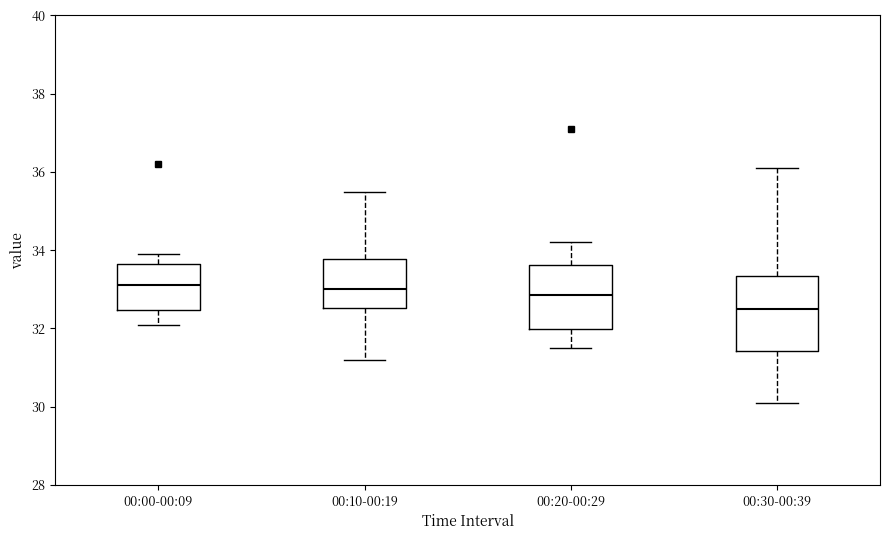

Reading left to right, transcribe this box plot: for each box, give where its median line is, the range the box spans, and where its two whiskers end, as read against the y-axis. The values are not printed on the chart, so give them approximately, as read against the axis.

00:00-00:09: median 33.2, box 32.4 to 33.6, whiskers 32.2 to 34.0
00:10-00:19: median 33.0, box 32.6 to 33.8, whiskers 31.2 to 35.6
00:20-00:29: median 32.8, box 32.0 to 33.6, whiskers 31.6 to 34.2
00:30-00:39: median 32.6, box 31.4 to 33.4, whiskers 30.2 to 36.2